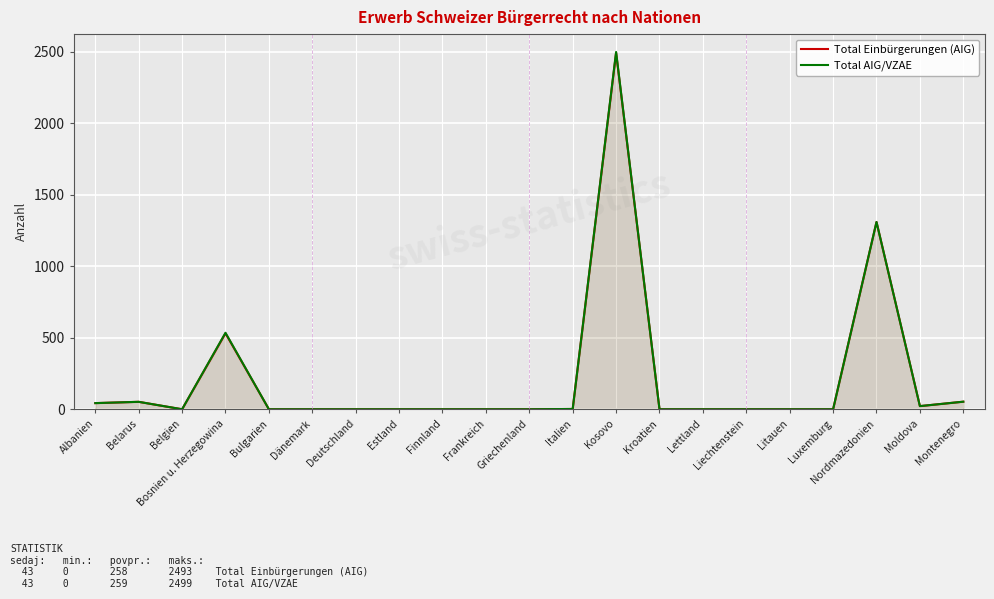

True or false: Total Einbürgerungen (AIG) and Total AIG/VZAE cross at least once.

False